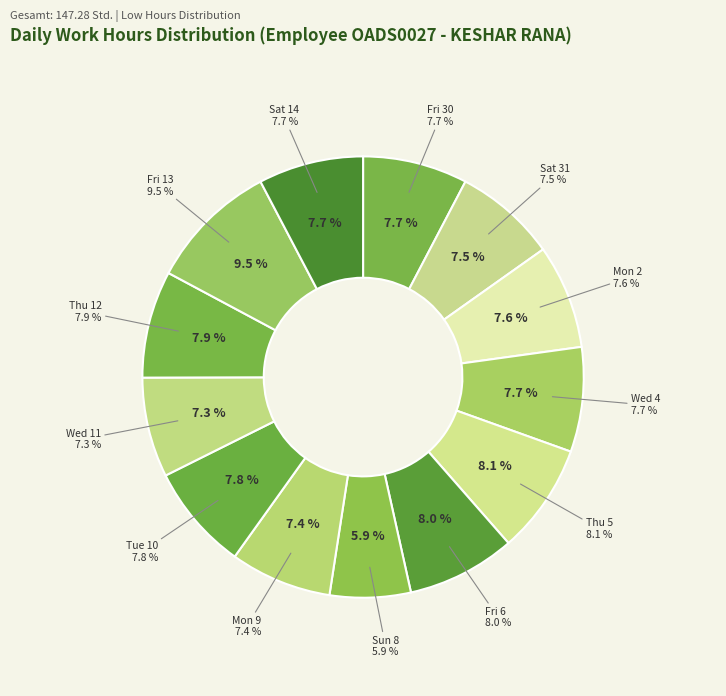

Which category has the biggest portion of the pie?

Fri 13